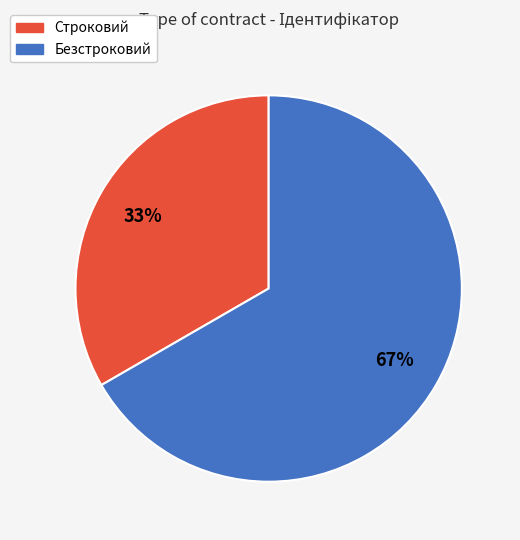

Approximately how many times larger is the value at Строковий compared to Безстроковий?

0.5